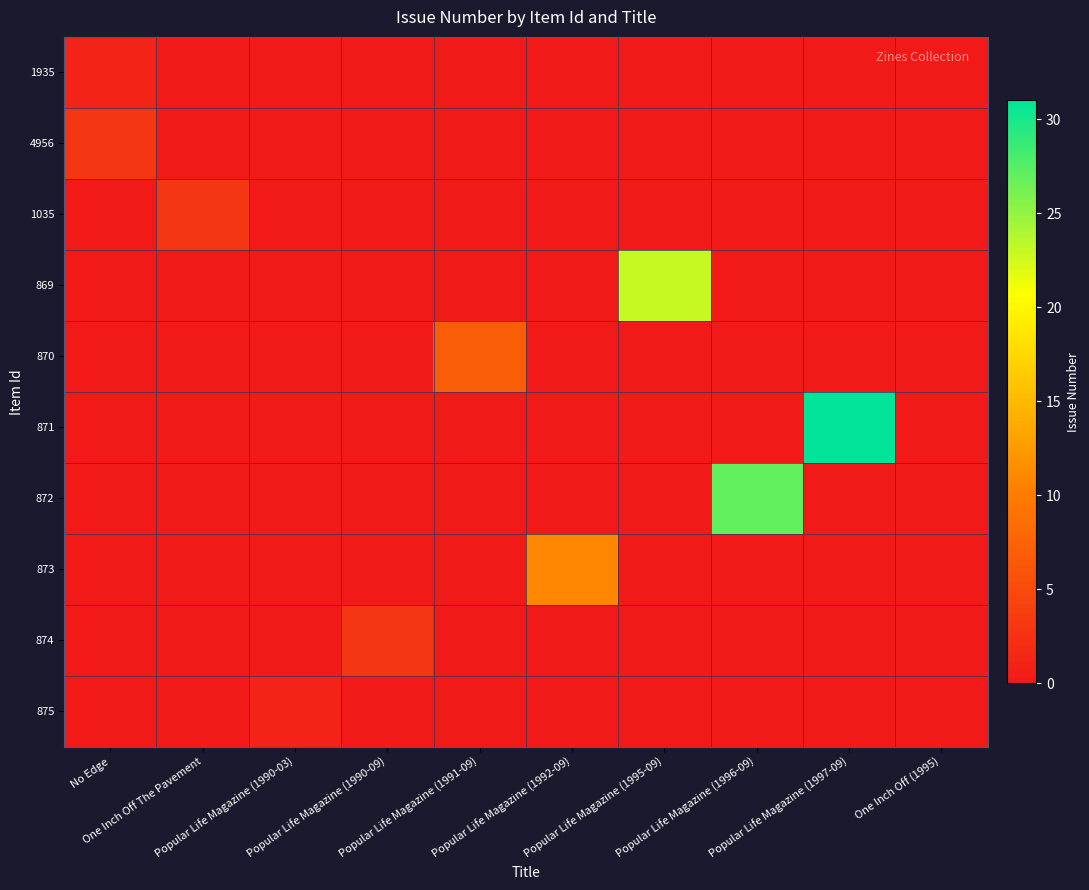

Which series has the largest total across all categories?

871